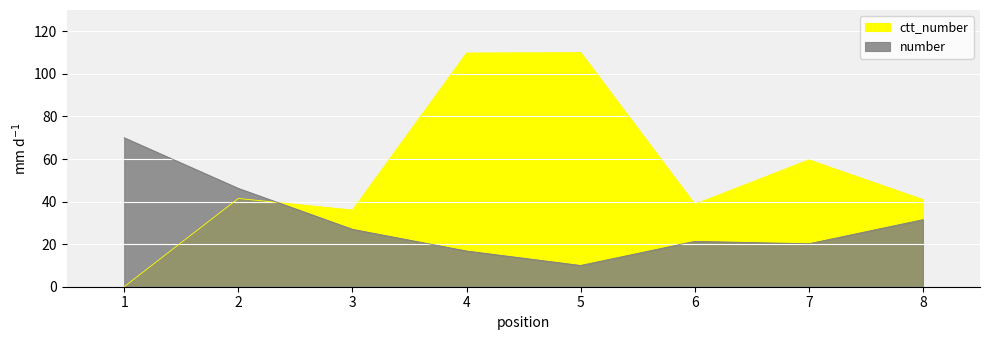

What is the value of the number point at the 3rd from the left?

27.0